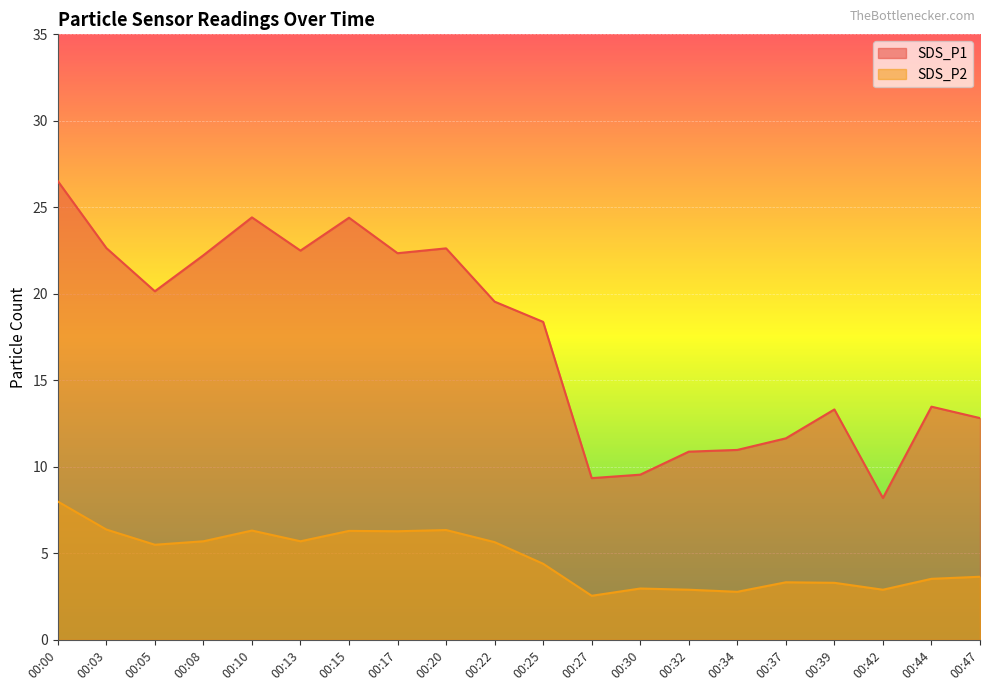

True or false: SDS_P1 and SDS_P2 cross at least once.

False